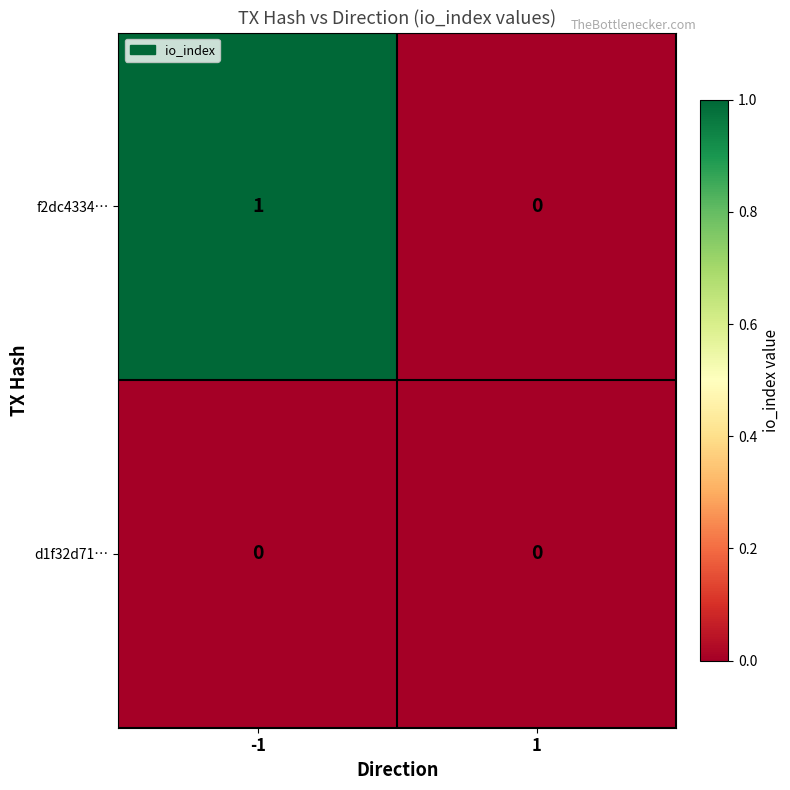

Reading left to right, extract all data points from this chart.

f2dc4334…: 1	0
d1f32d71…: 0	0